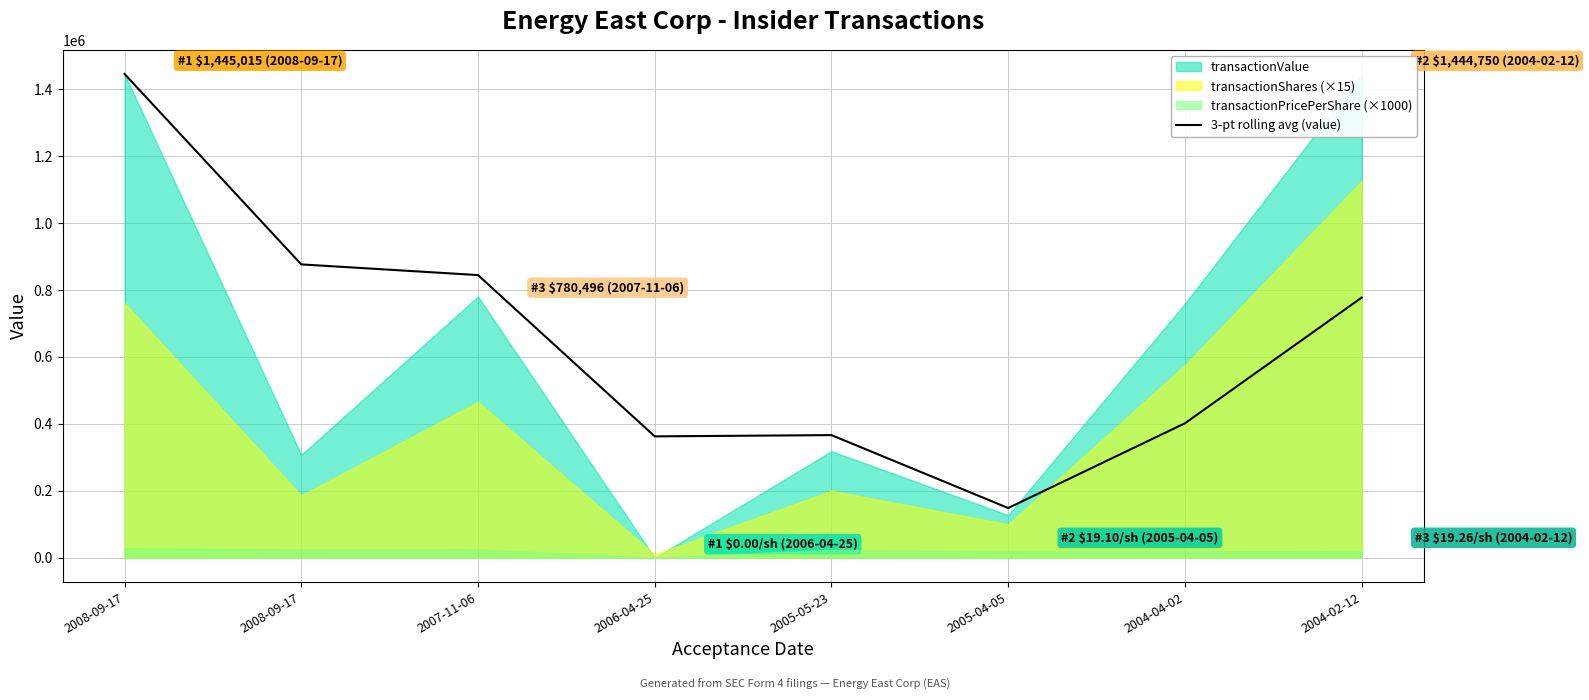

How many data points are above 777083?

4